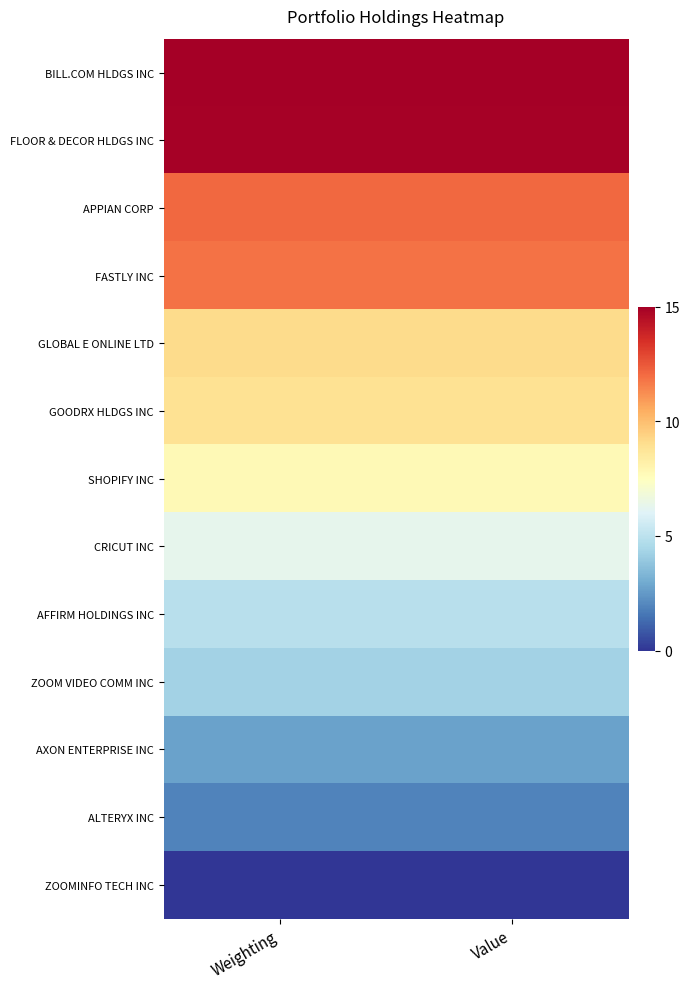

What is the difference between the highest and lowest values at Weighting?

1.0